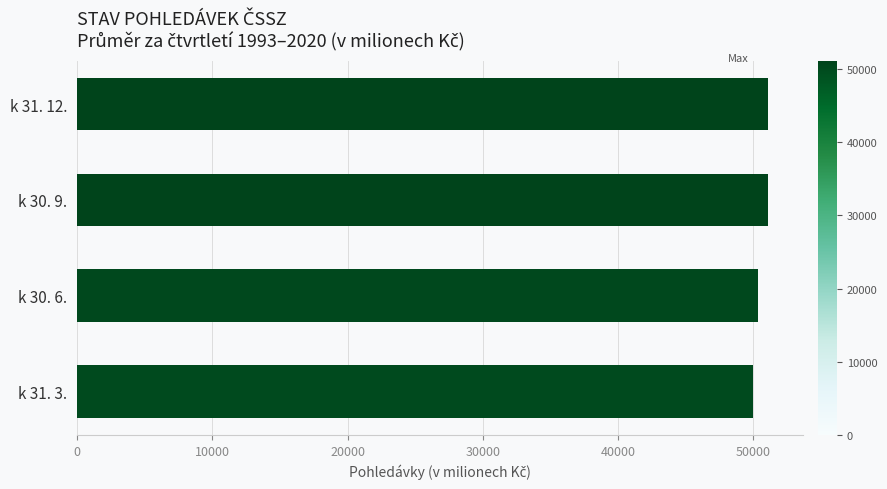

What is the difference between the maximum and second lowest values?

748.6